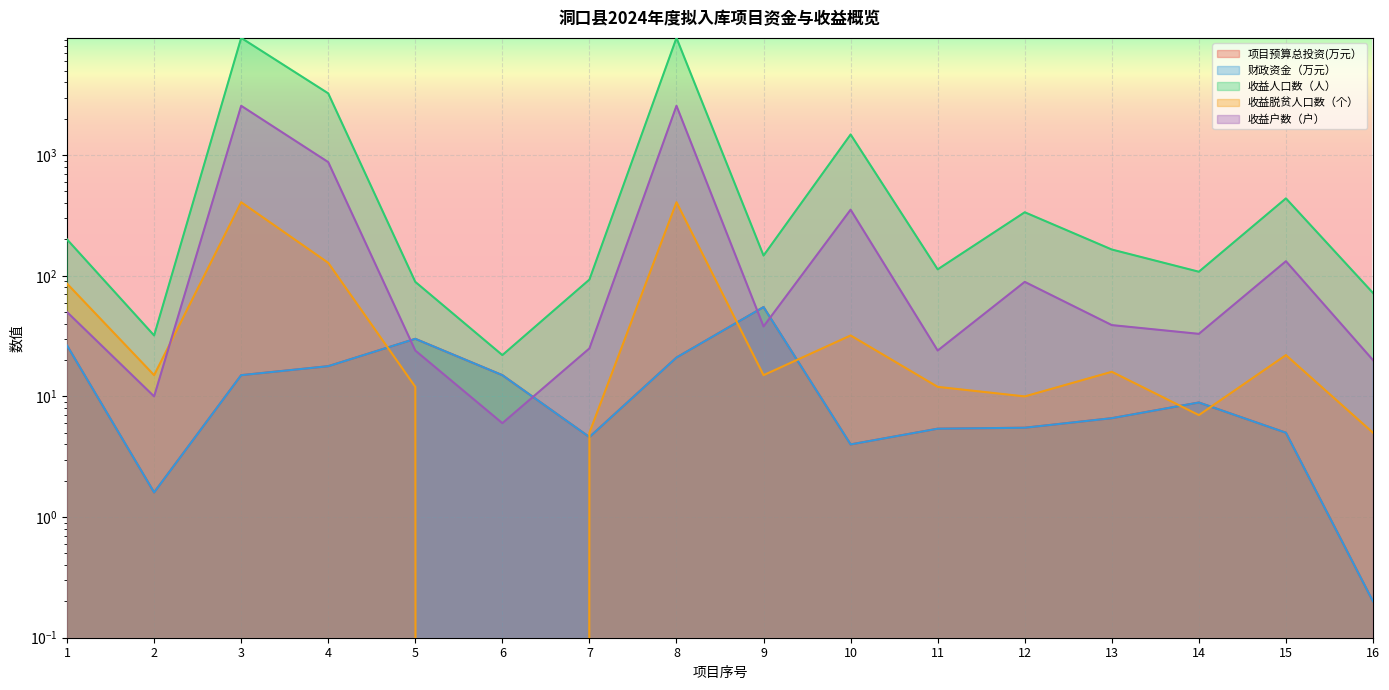

Rank the series by their maximum value, from highest to lowest.

收益人口数（人）, 收益户数（户）, 收益脱贫人口数（个）, 项目预算总投资(万元）, 财政资金（万元）